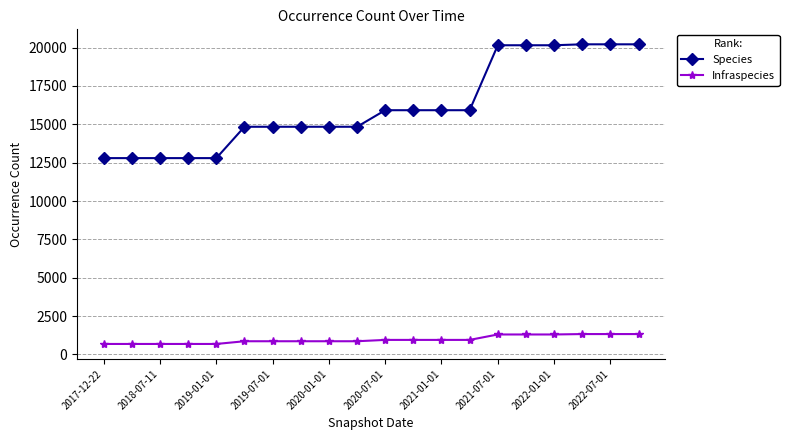

True or false: Infraspecies and Species cross at least once.

False